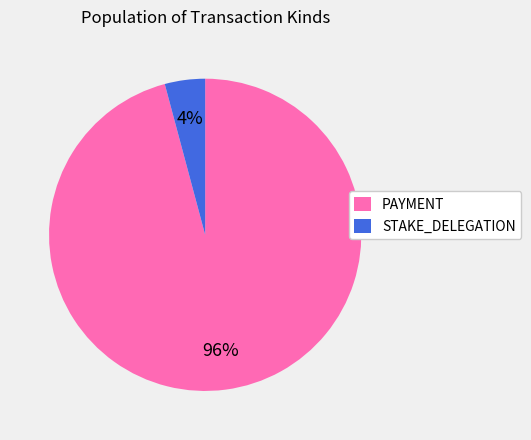

Is there a majority slice in this chart?

Yes